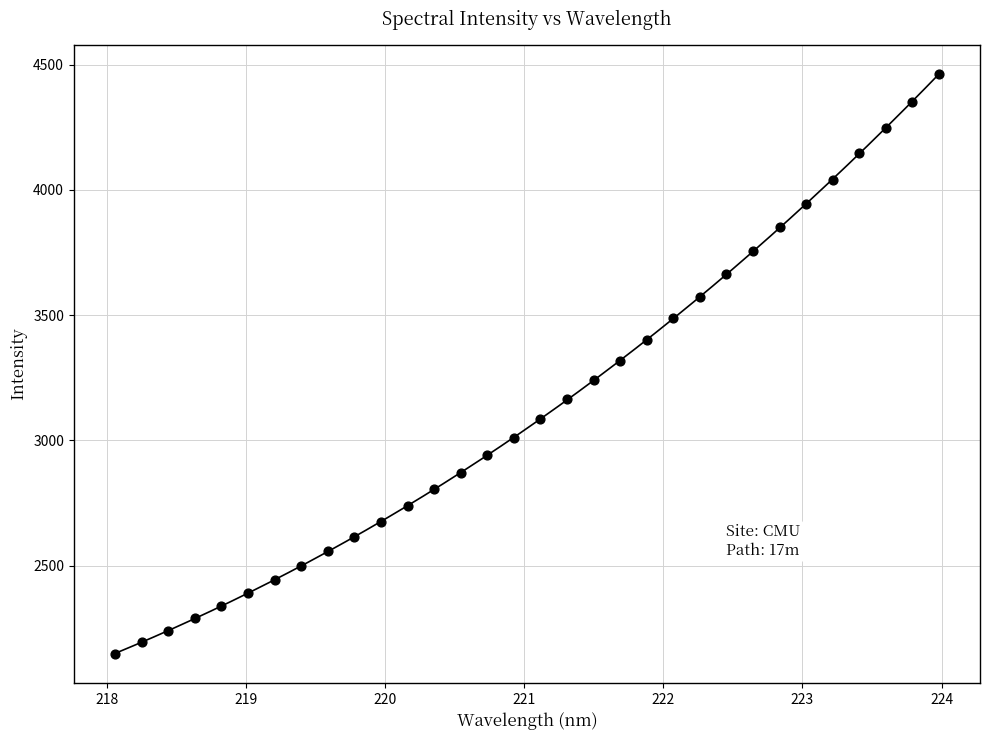

What is the range of X values (max minus min)?

5.9